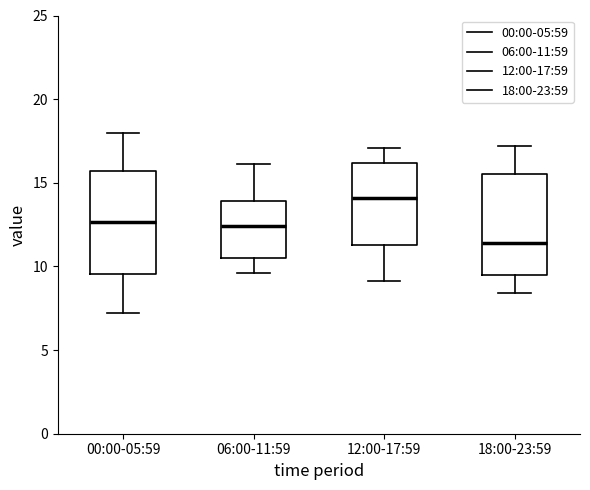

Where is the lower edge of the box for 00:00-05:59 on the y-axis? The values are not printed on the chart, so give them approximately, as read against the axis.

9.5